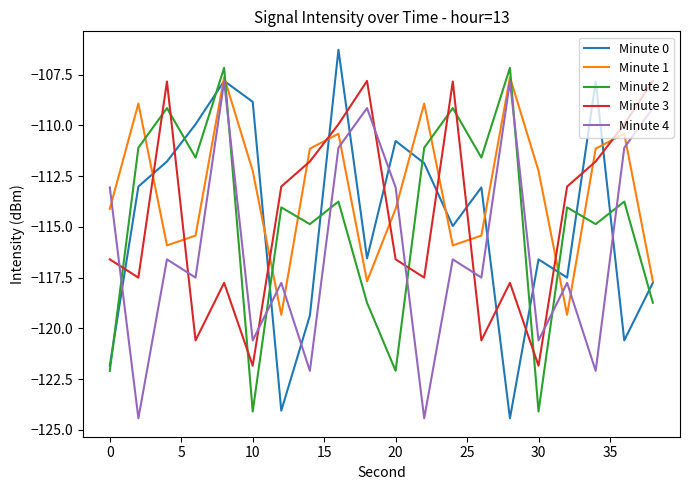

How many times do Minute 1 and Minute 3 cross each other?

11